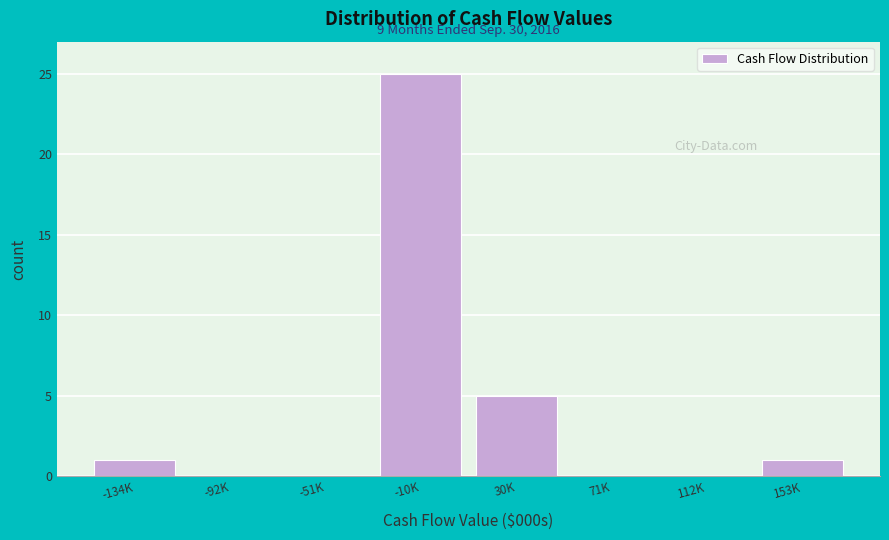

Reading left to right, extract all data points from this chart.

-134K=1	-92K=0	-51K=0	-10K=25	30K=5	71K=0	112K=0	153K=1